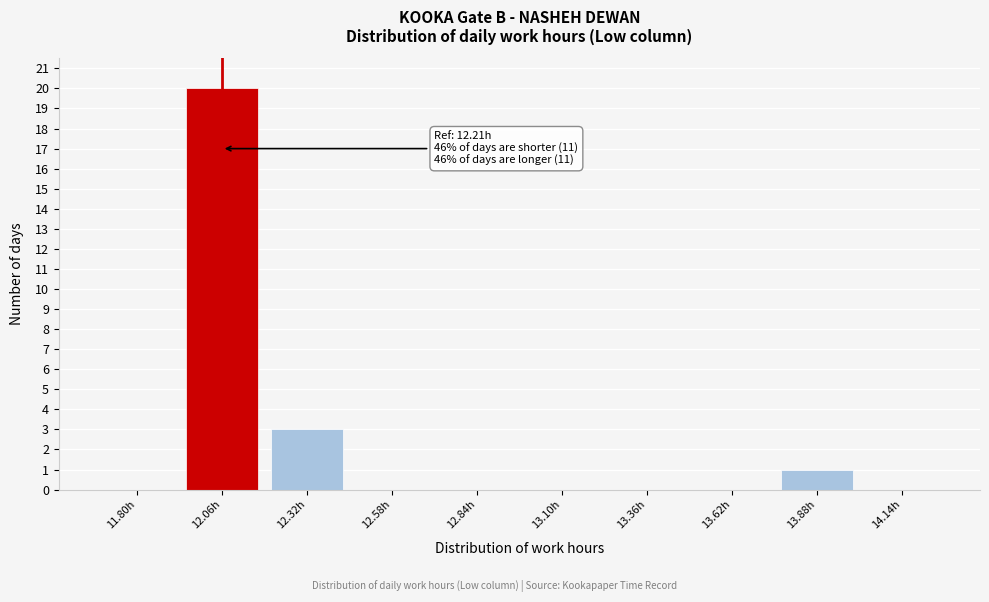

Reading left to right, transcribe all the data shown in this chart.

11.80h=0	12.06h=20	12.32h=3	12.58h=0	12.84h=0	13.10h=0	13.36h=0	13.62h=0	13.88h=1	14.14h=0